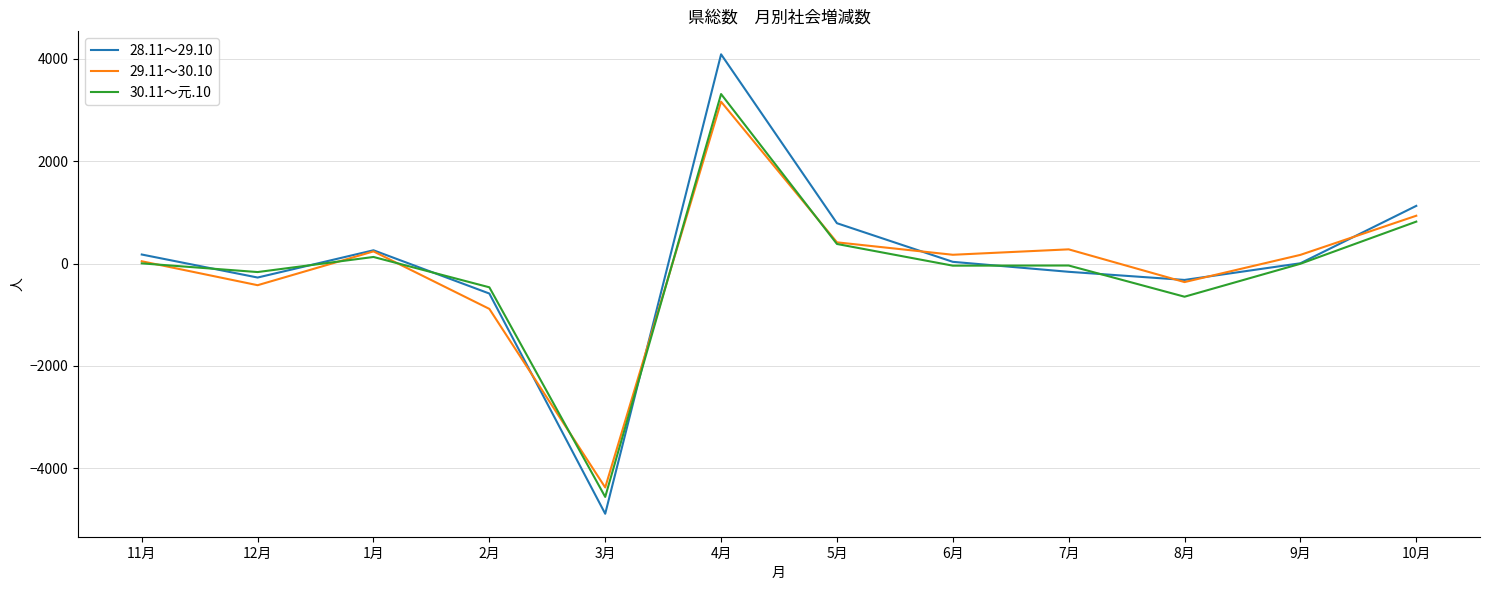

Where is the first local maximum for 29.11～30.10?

1月